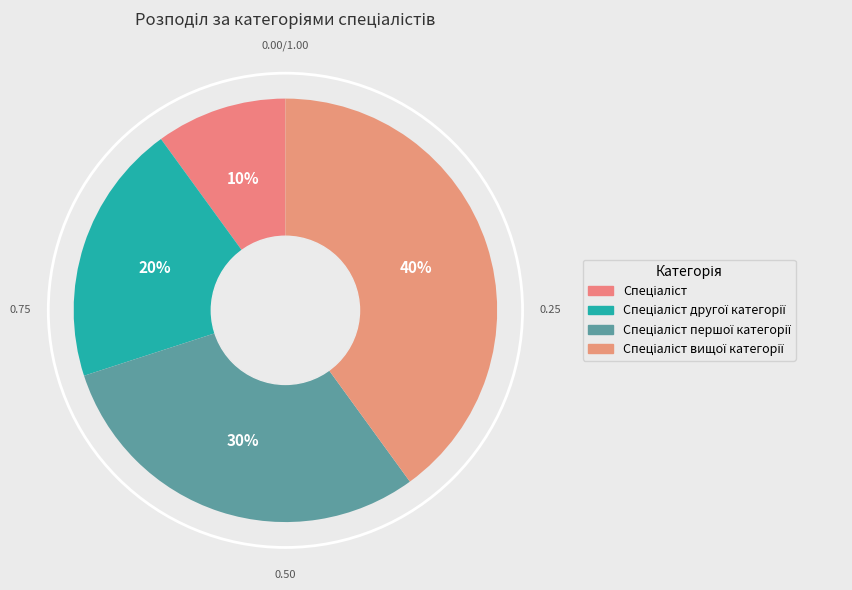

To the nearest percent, what is the average slice percentage?

25%